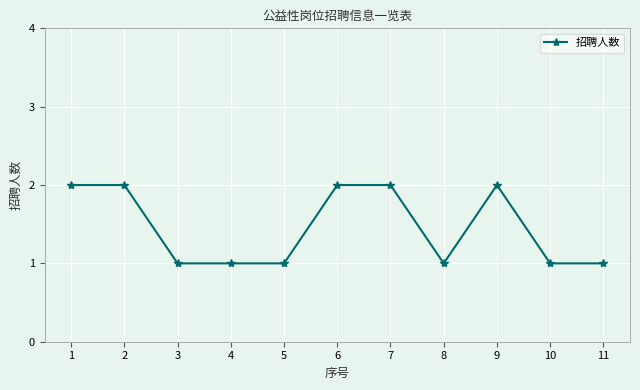

How many data points does each series have?

11